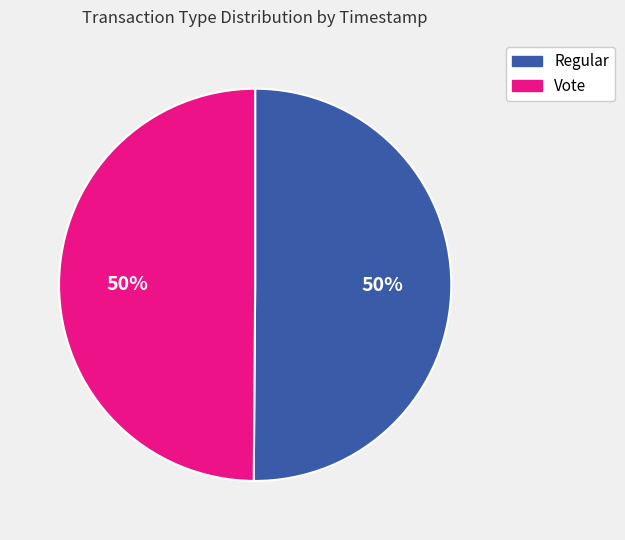

Is it true that Vote is 50% of the pie?

True